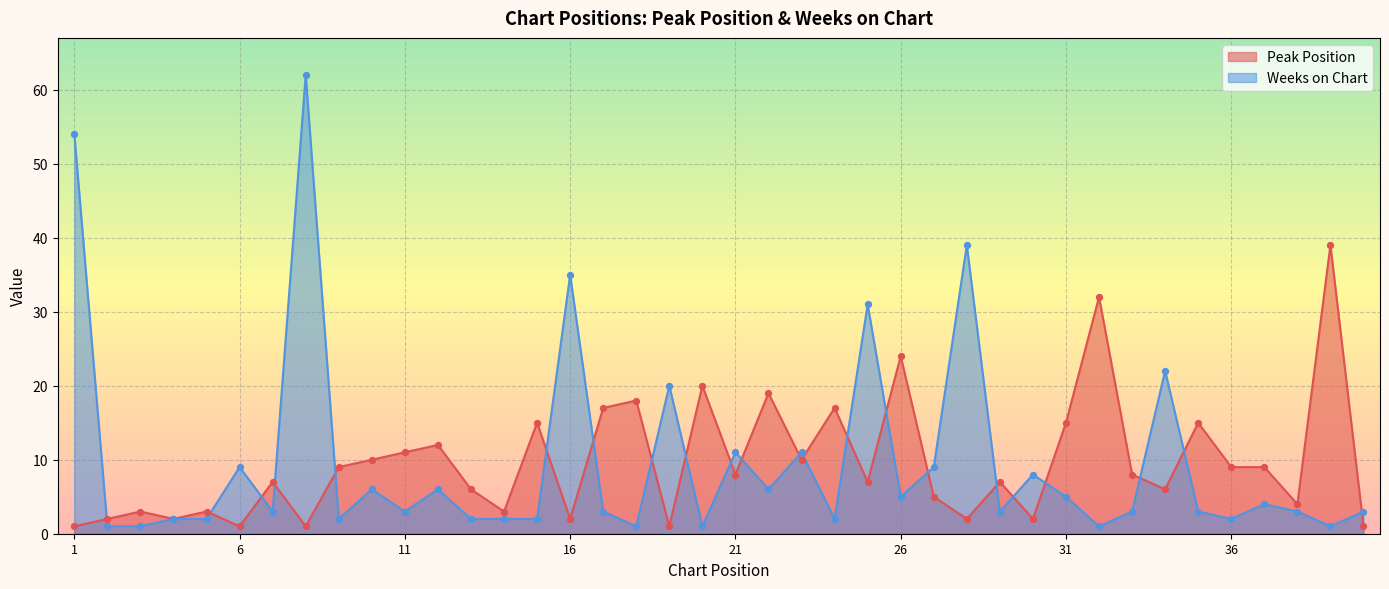

Is the value of Weeks on Chart at 3 greater than the value of Peak Position at 23?

No